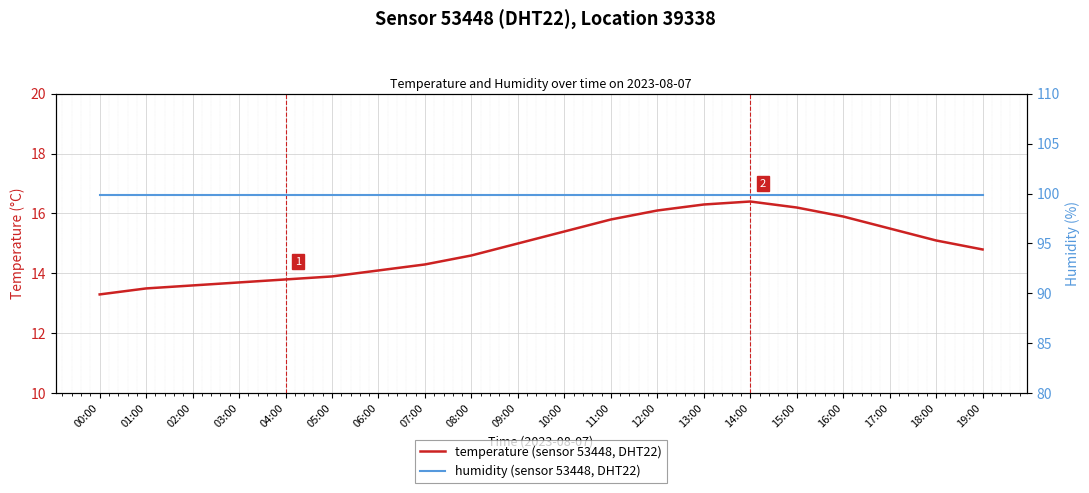

How many lines are shown in the chart?

2